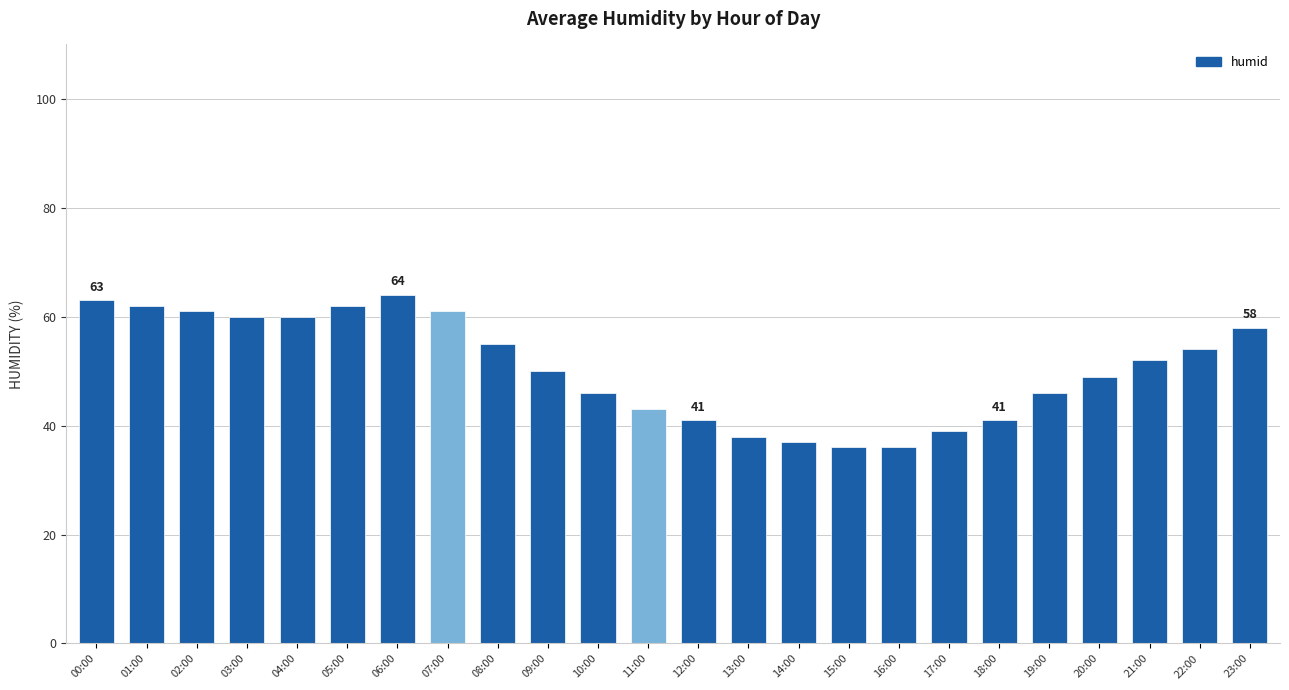

What is the sum of all values?

1214